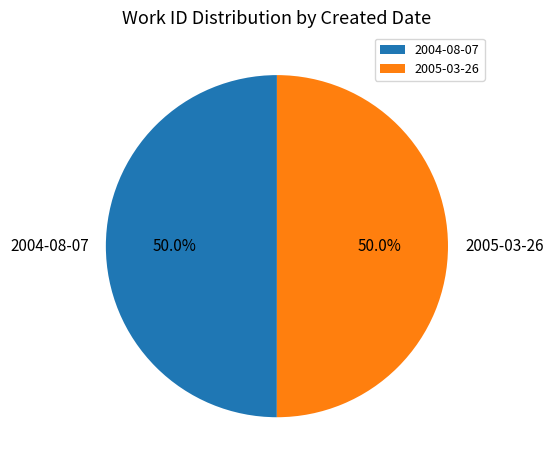

Combined, do 2004-08-07 and 2005-03-26 account for over 50%?

Yes